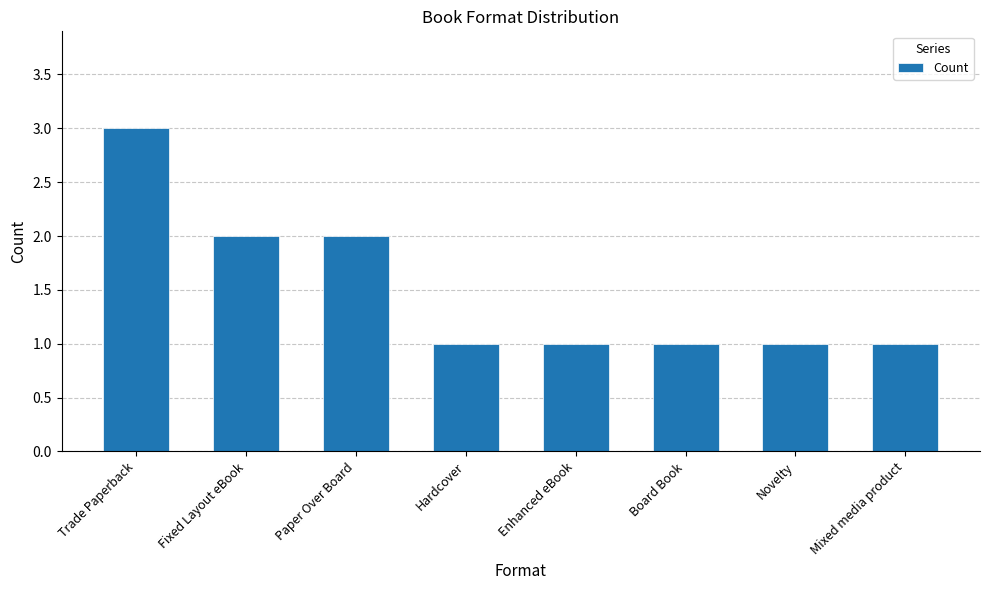

Does the chart contain any negative values?

No